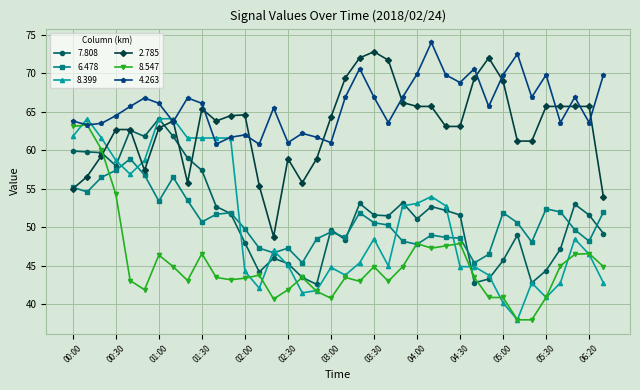

Which series has the largest total across all categories?

4.263